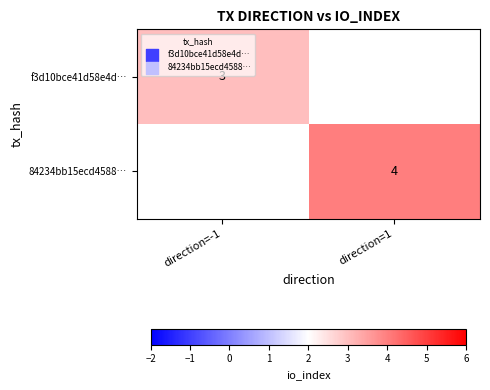

Is it true that 84234bb15ecd4588… equals 6 at direction=1?

False